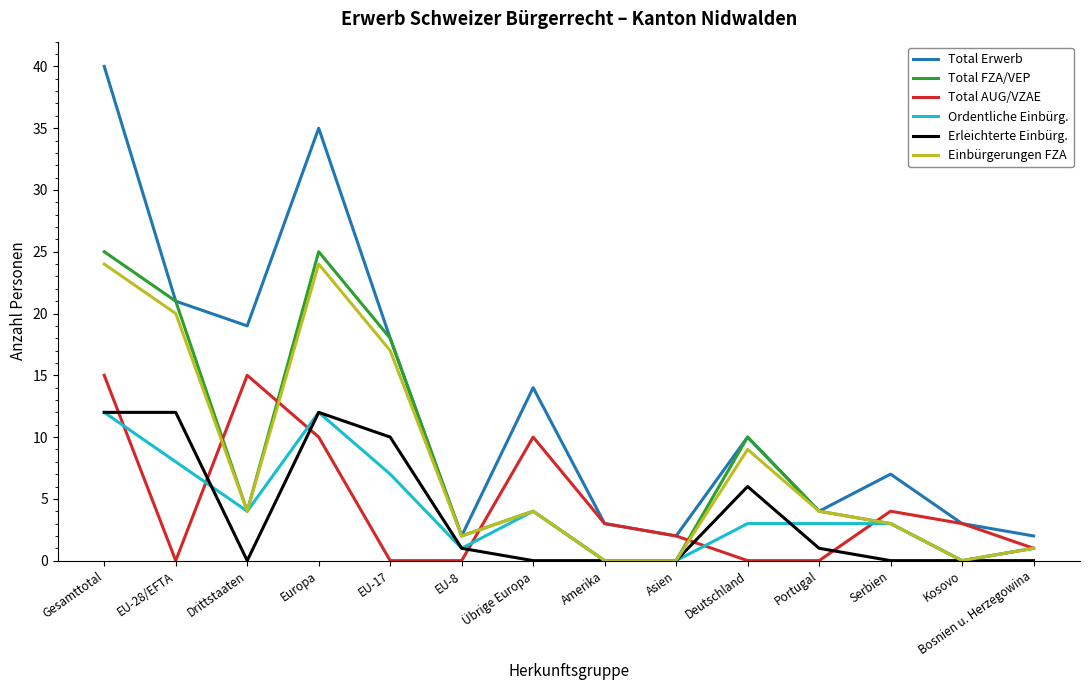

What position from the right is Deutschland?

5